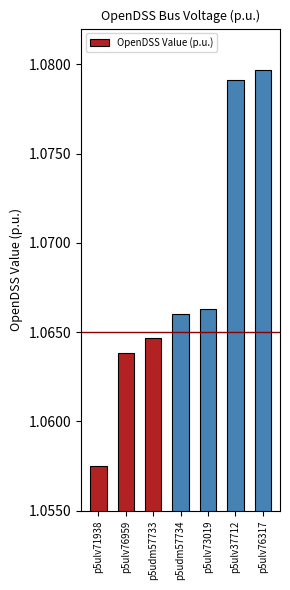

Where is the data nearest to the value 1?

p5ulv71938